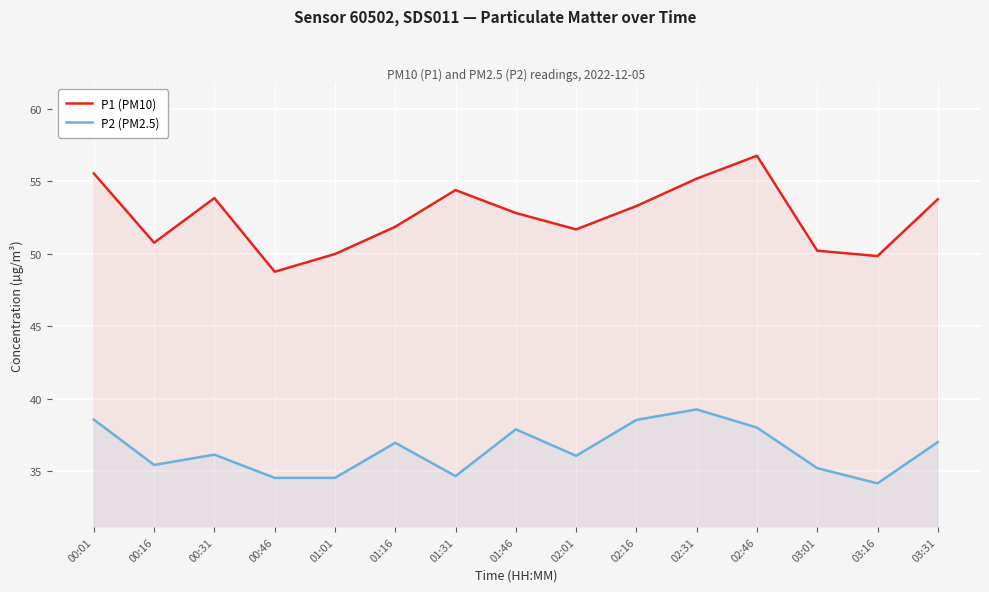

In P2 (PM2.5), how many points are higher than both neighbors (excluding endpoints)?

4